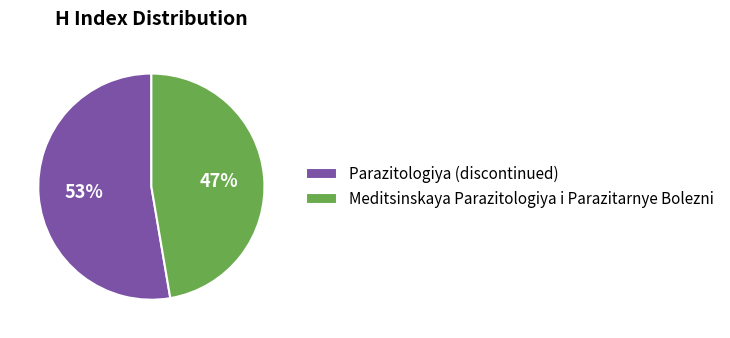

Combined, do Parazitologiya (discontinued) and Meditsinskaya Parazitologiya i Parazitarnye Bolezni account for over 50%?

Yes